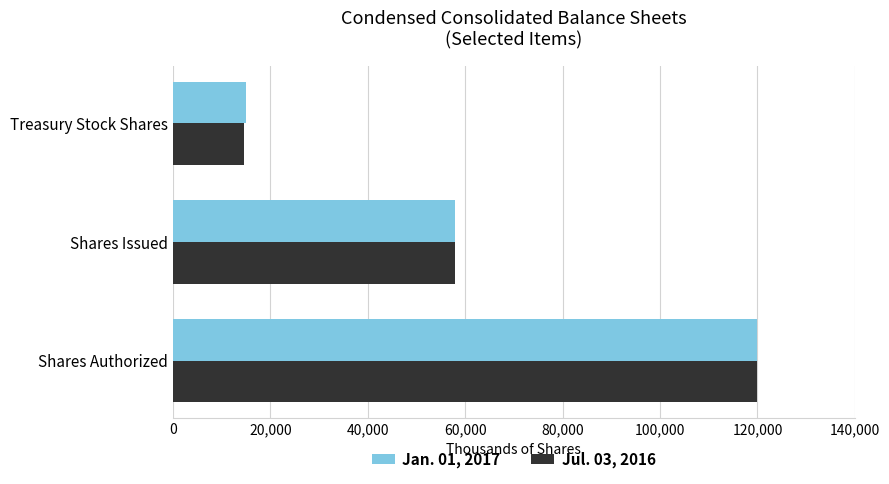

True or false: Jan. 01, 2017 has a value of 95314 at Shares Issued.

False